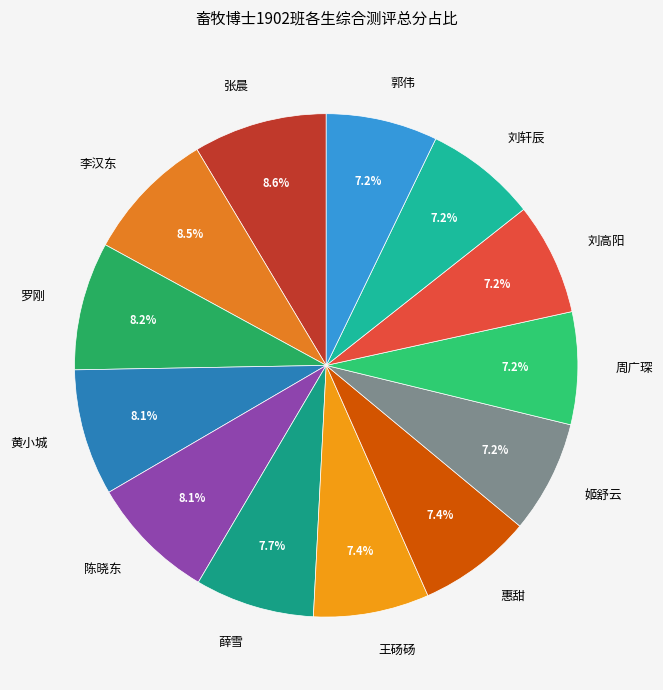

Is there a majority slice in this chart?

No